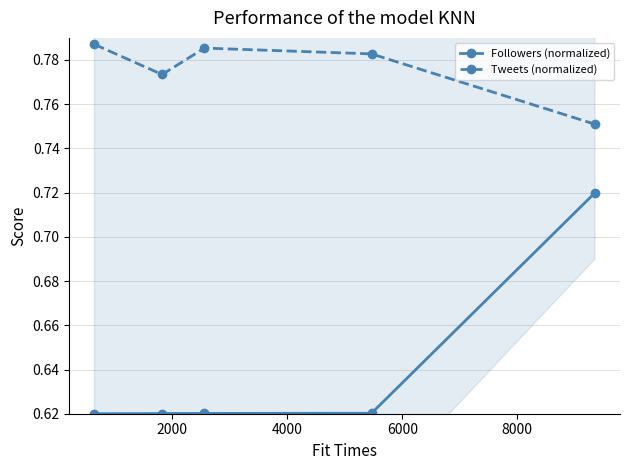

True or false: Followers (normalized) and Tweets (normalized) cross at least once.

False